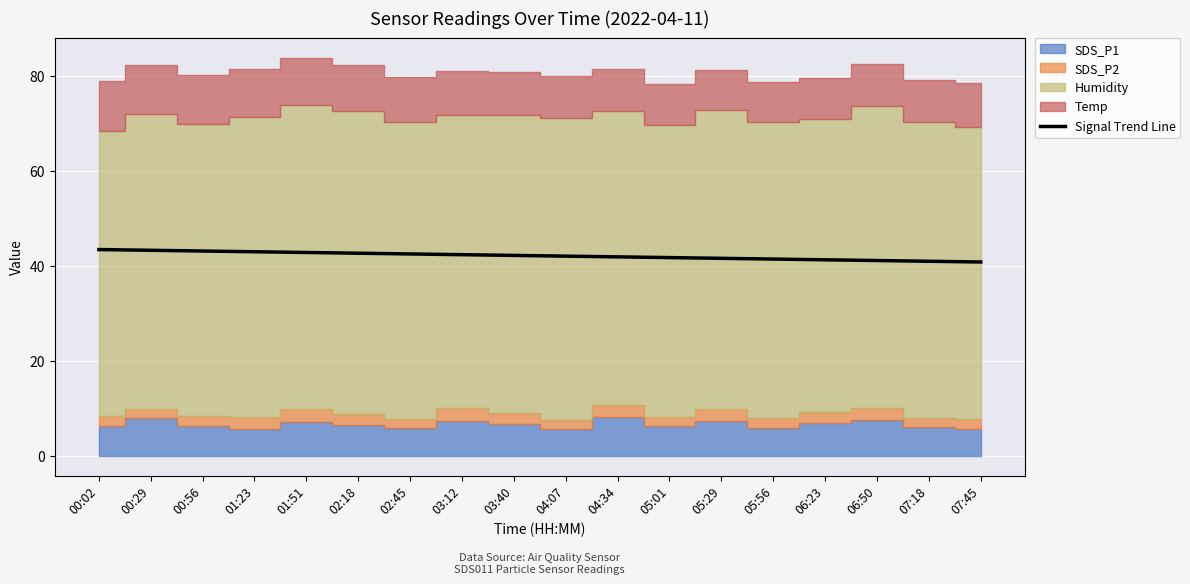

What is the change in value from 02:18 to 07:45?

-1.8